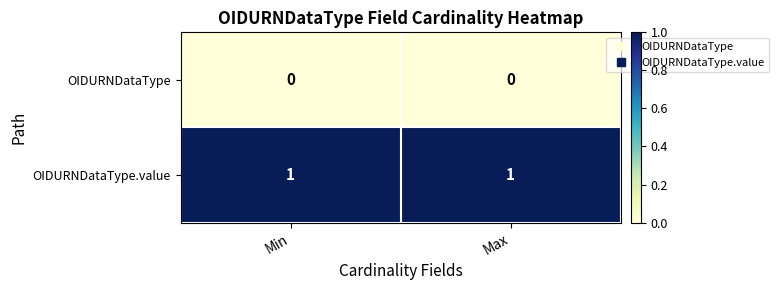

Is it true that OIDURNDataType.value equals 1 at Max?

True